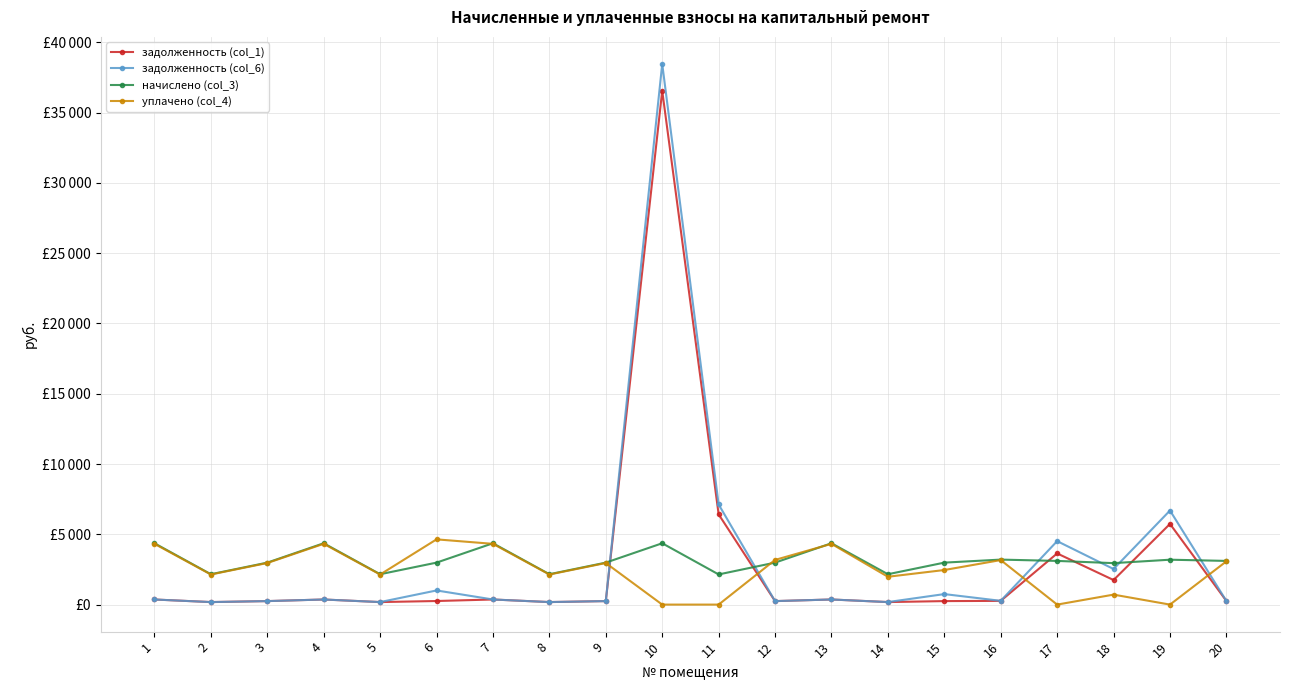

Is it true that задолженность (col_6) equals 258.8 at 20?

True